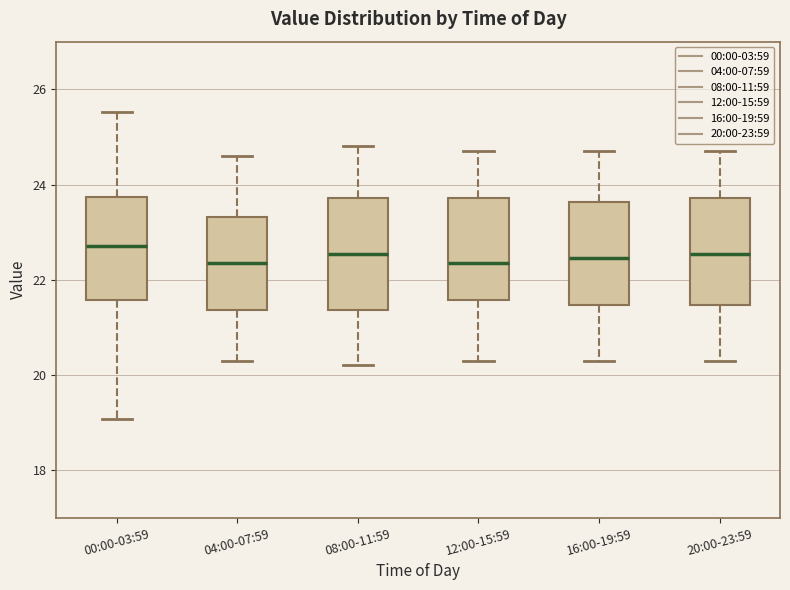

Reading left to right, transcribe this box plot: for each box, give where its median line is, the range the box spans, and where its two whiskers end, as read against the y-axis. The values are not printed on the chart, so give them approximately, as read against the axis.

00:00-03:59: median 22.8, box 21.6 to 23.8, whiskers 19.0 to 25.6
04:00-07:59: median 22.4, box 21.4 to 23.4, whiskers 20.4 to 24.6
08:00-11:59: median 22.6, box 21.4 to 23.8, whiskers 20.2 to 24.8
12:00-15:59: median 22.4, box 21.6 to 23.8, whiskers 20.4 to 24.8
16:00-19:59: median 22.4, box 21.4 to 23.6, whiskers 20.4 to 24.8
20:00-23:59: median 22.6, box 21.4 to 23.8, whiskers 20.4 to 24.8